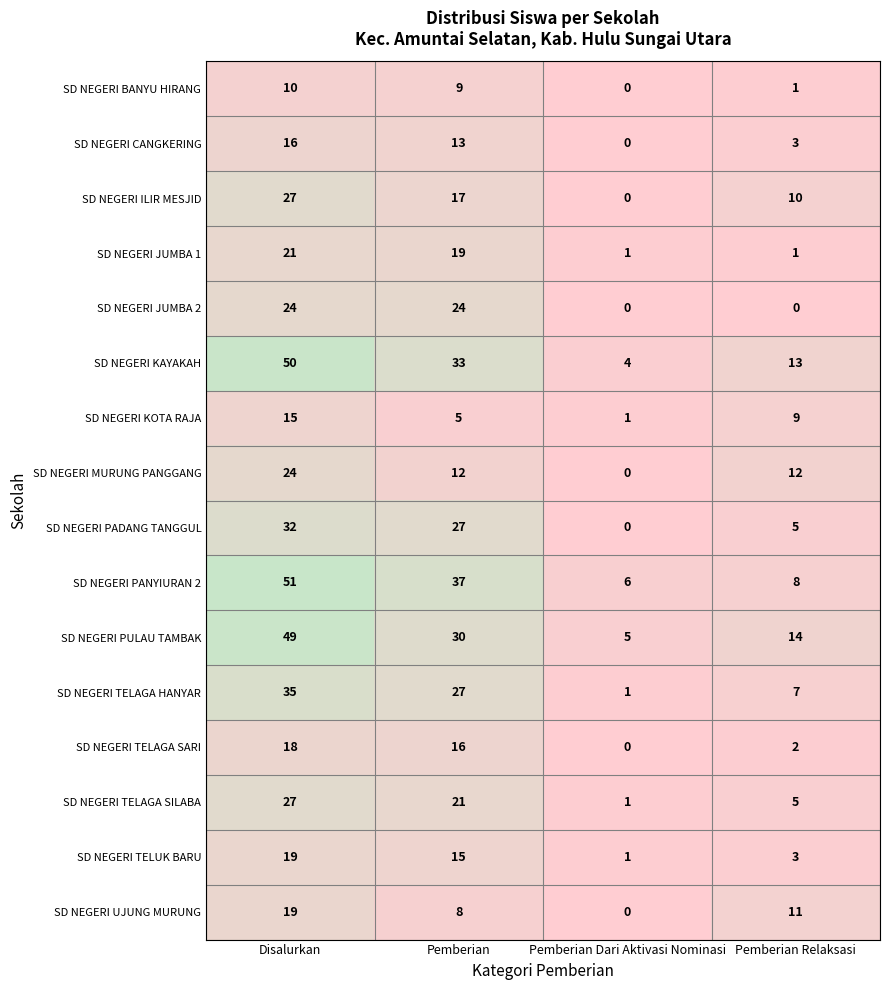

How many data points in SD NEGERI MURUNG PANGGANG are less than 12?

1